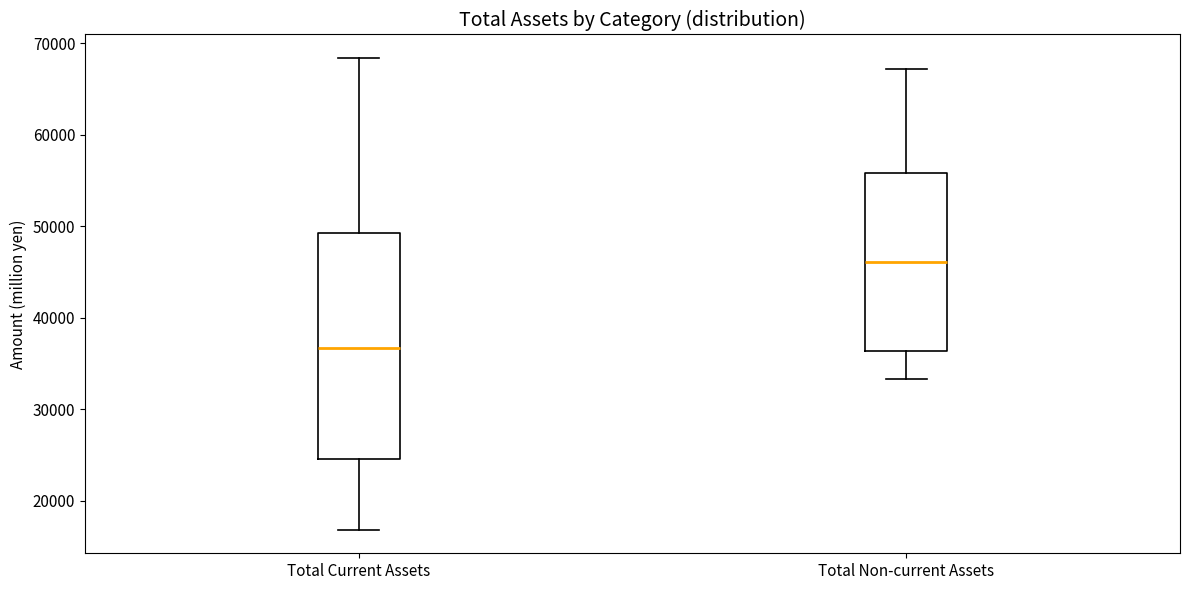

Reading left to right, read every box against the y-axis: the position of its median line, the range the box covers, and the ends of its whiskers. The values are not printed on the chart, so give them approximately, as read against the axis.

Total Current Assets: median 37000, box 25000 to 49000, whiskers 17000 to 68000
Total Non-current Assets: median 46000, box 36000 to 56000, whiskers 33000 to 67000